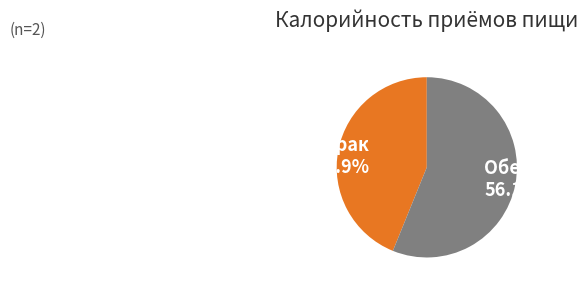

To the nearest percent, what portion does Завтрак represent?

44%